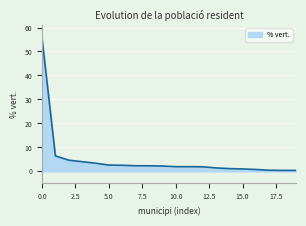

What is the maximum value shown in the chart?

55.6